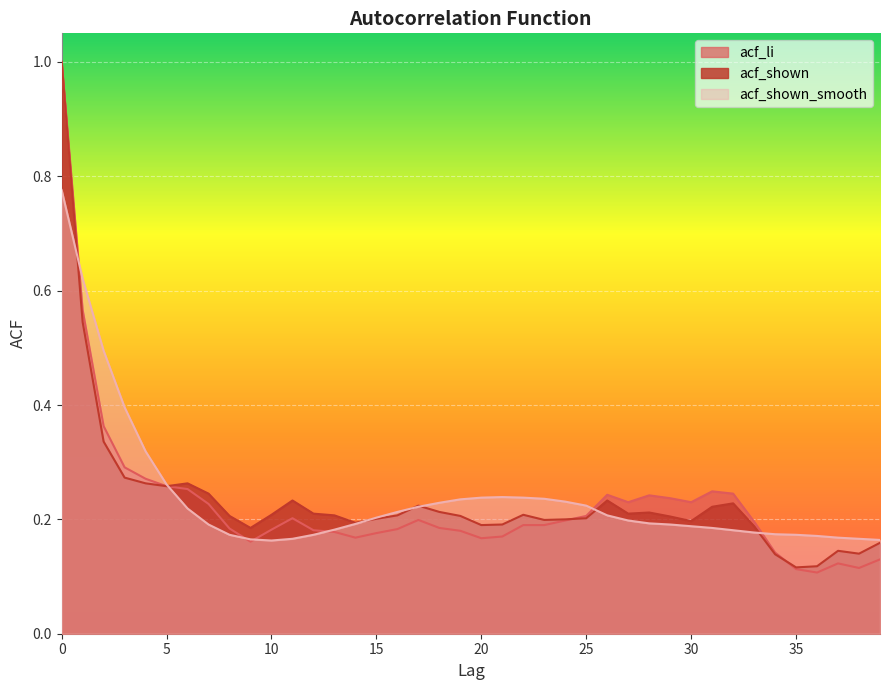

The acf_shown series shows 0.2 at 23. True or false?

True